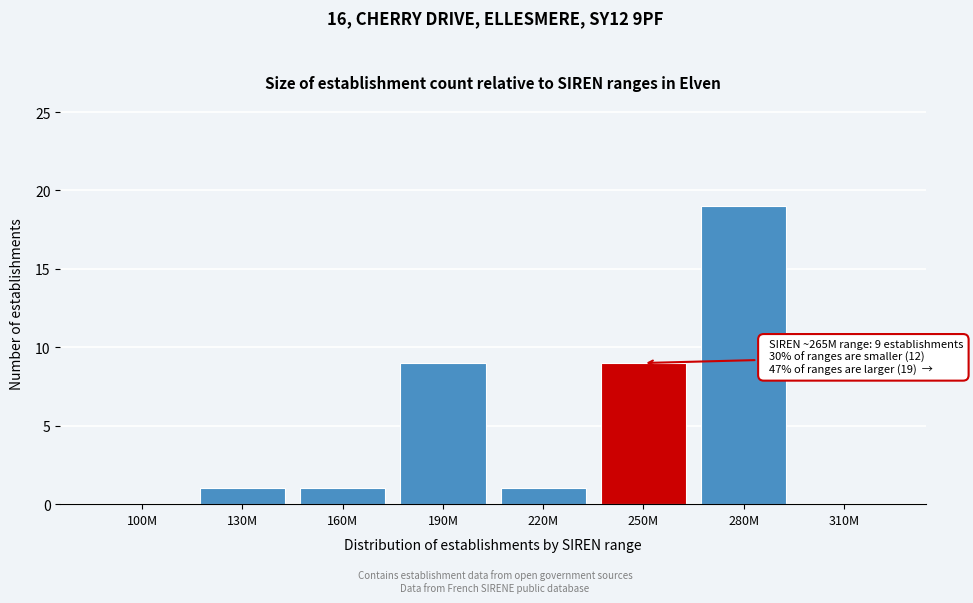

Reading left to right, what are all the values shown in this chart?

100M=0	130M=1	160M=1	190M=9	220M=1	250M=9	280M=19	310M=0